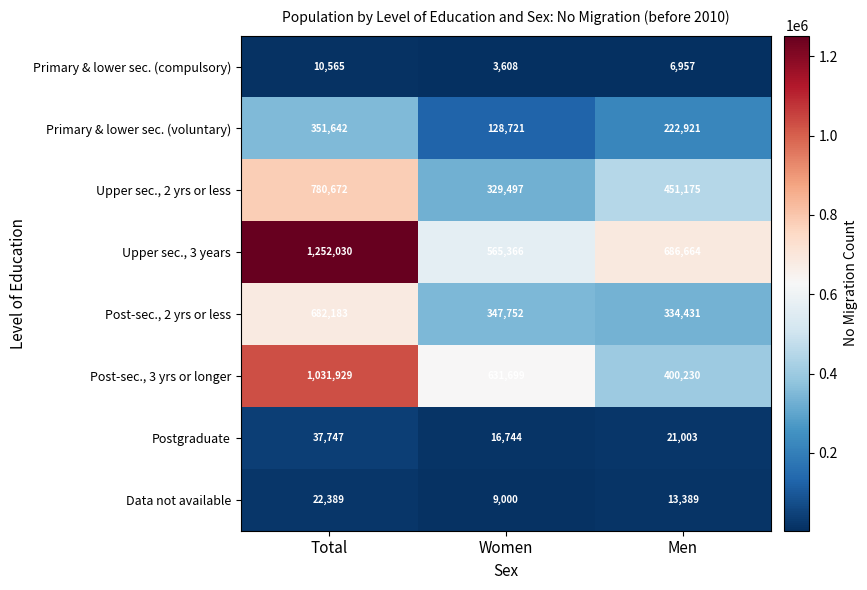

Count the Upper sec., 3 years values in the range 565366 to 1252030.

3